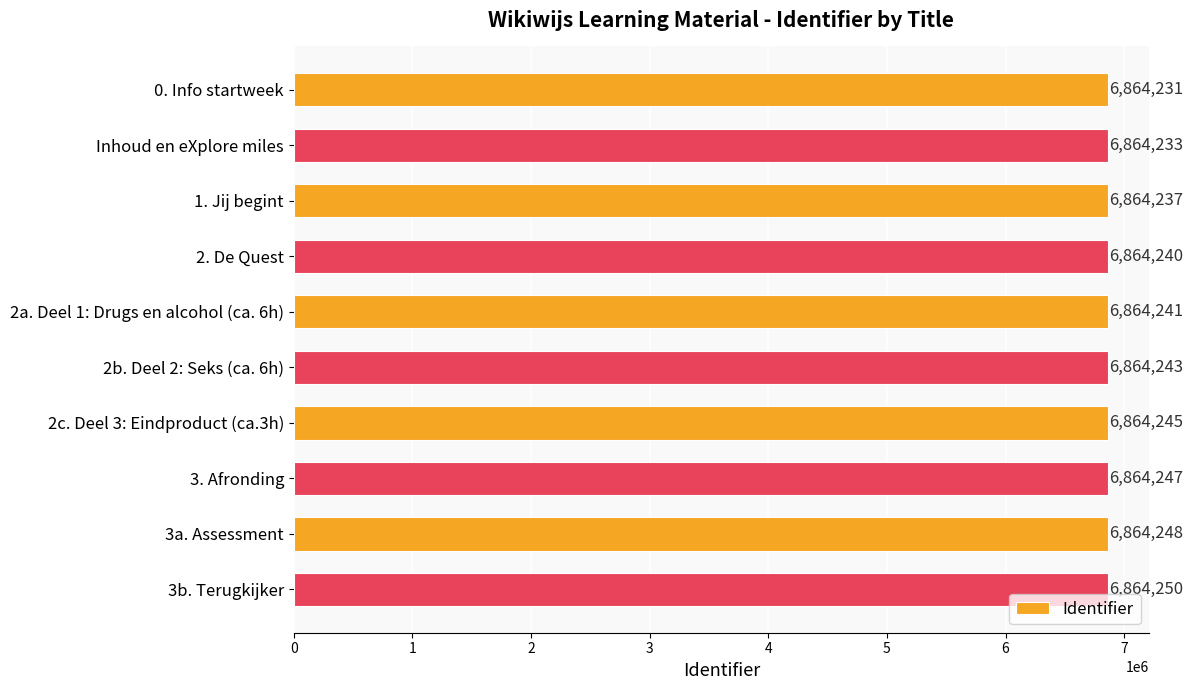

Are the bars horizontal?

Yes